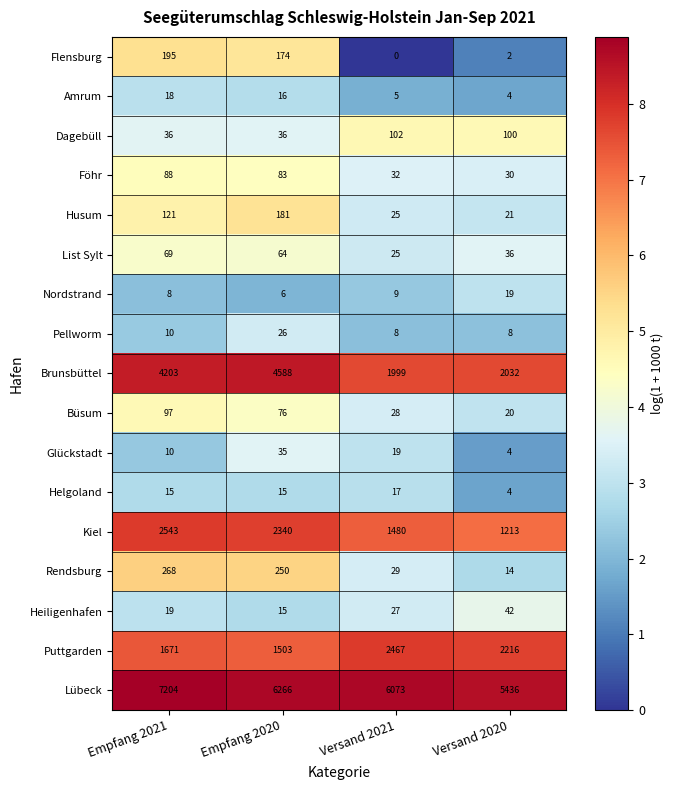

Rank the series by their maximum value, from highest to lowest.

Lübeck, Brunsbüttel, Kiel, Puttgarden, Rendsburg, Flensburg, Husum, Dagebüll, Büsum, Föhr, List Sylt, Heiligenhafen, Glückstadt, Pellworm, Nordstrand, Amrum, Helgoland